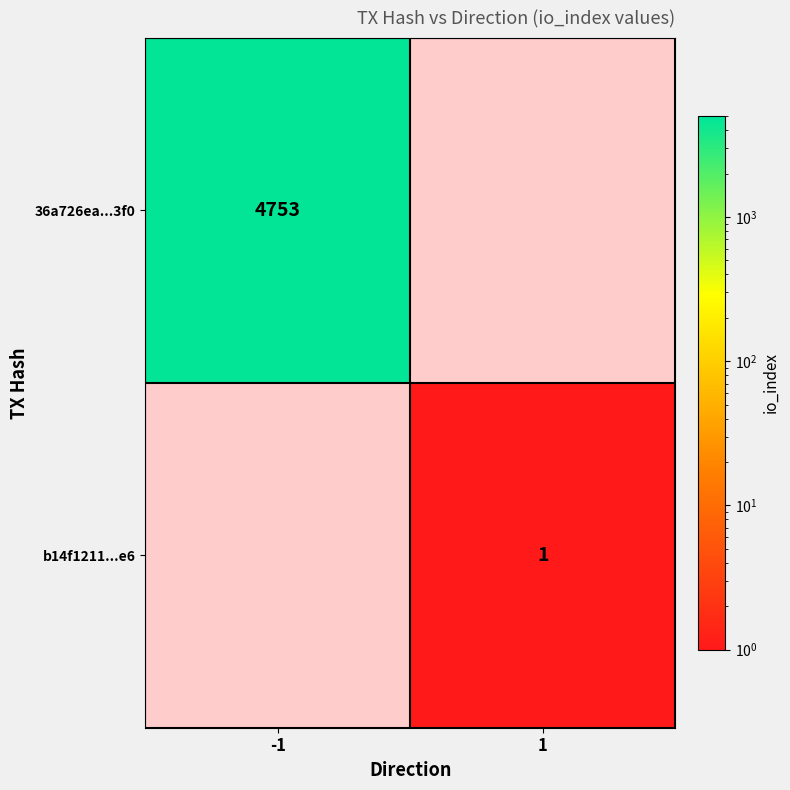

The 36a726ea...3f0 series shows 6828 at -1. True or false?

False